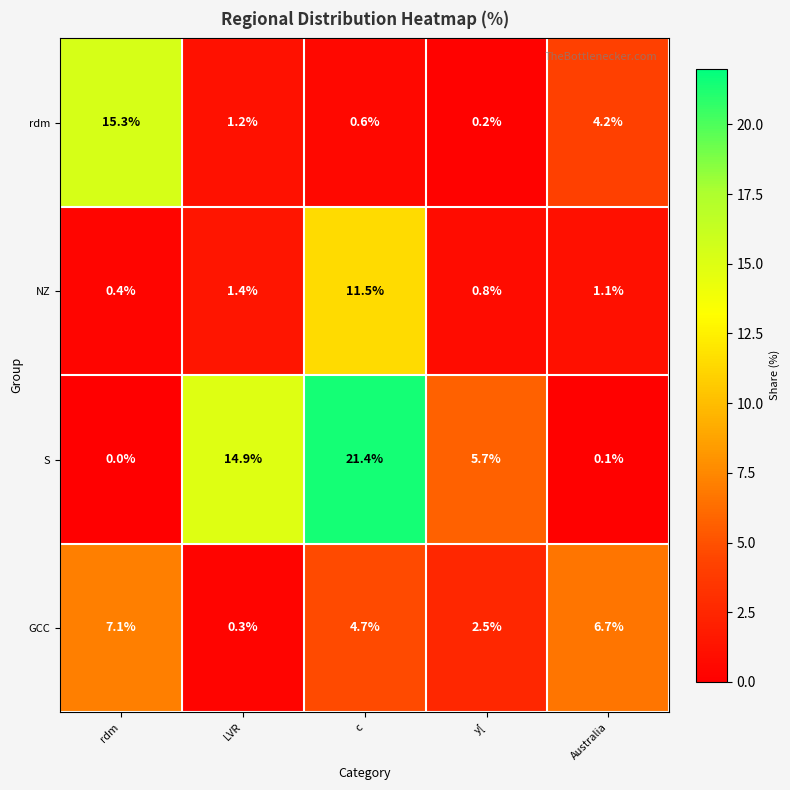

What is the difference between the S values at c and Australia?

21.3